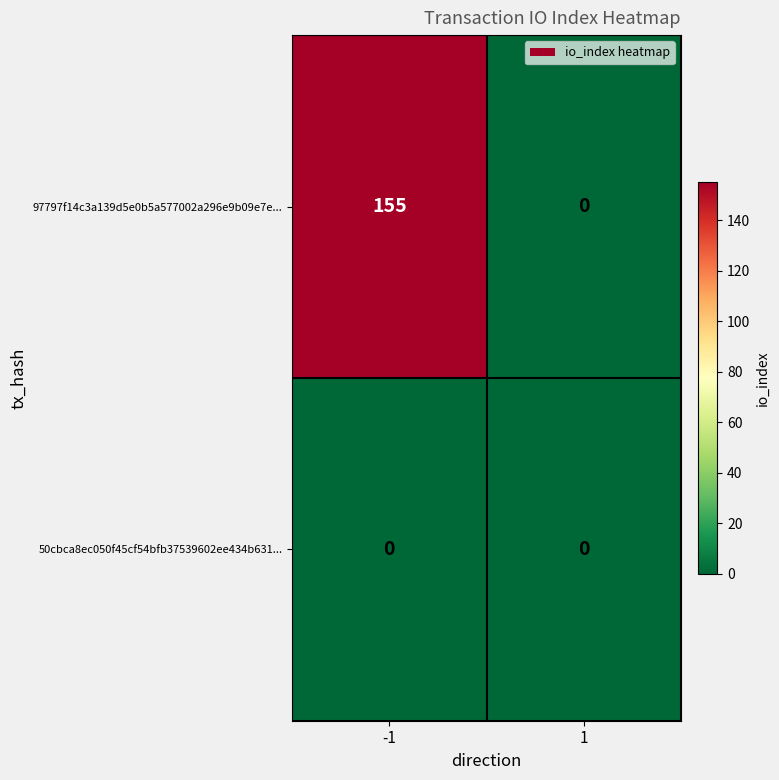

Which series changed the most between -1 and 1?

97797f14c3a139d5e0b5a577002a296e9b09e7e...